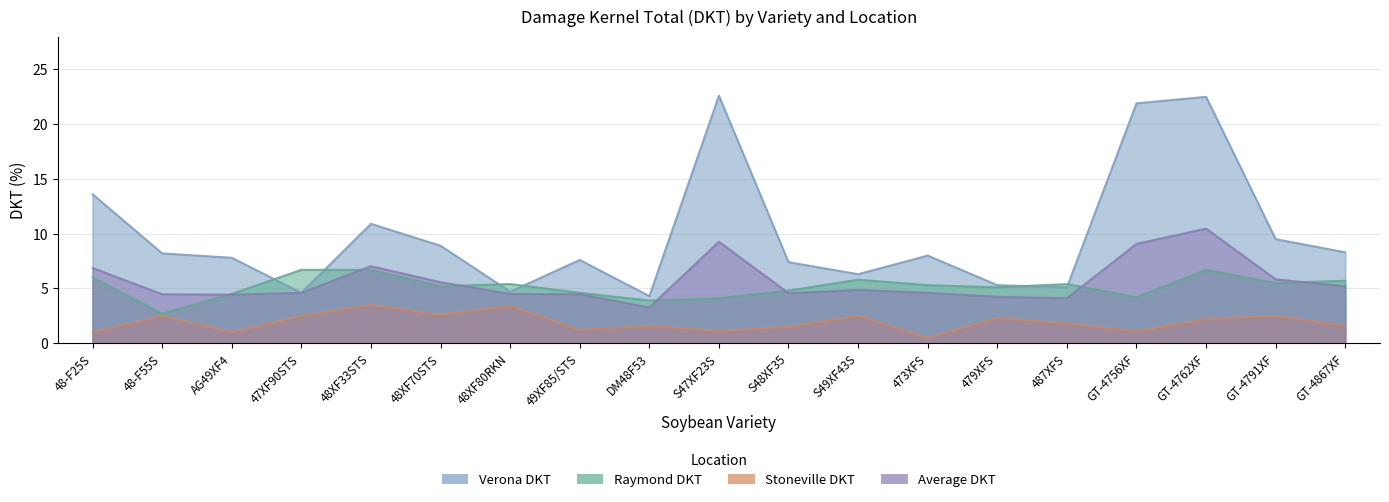

Where is the first local minimum for Verona DKT?

47XF90STS